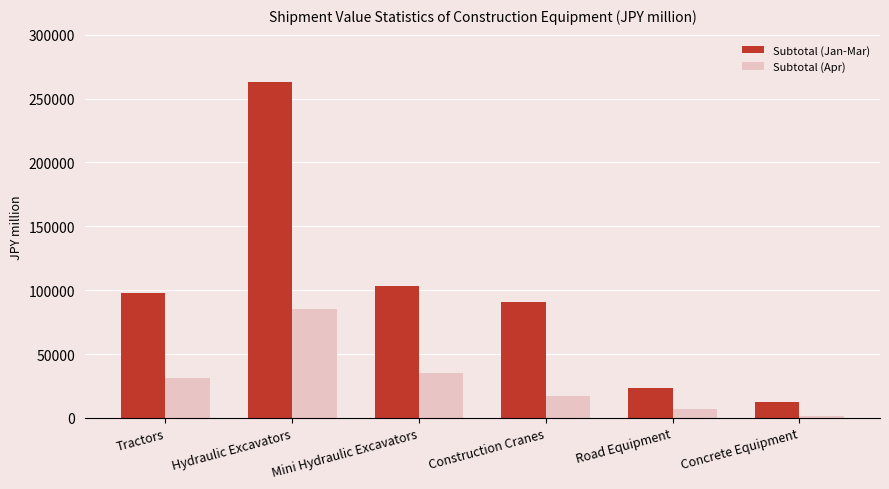

Does the chart contain stacked bars?

No